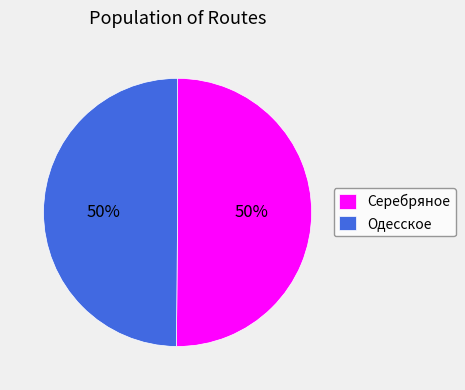

Combined, do Серебряное and Одесское account for over 50%?

Yes